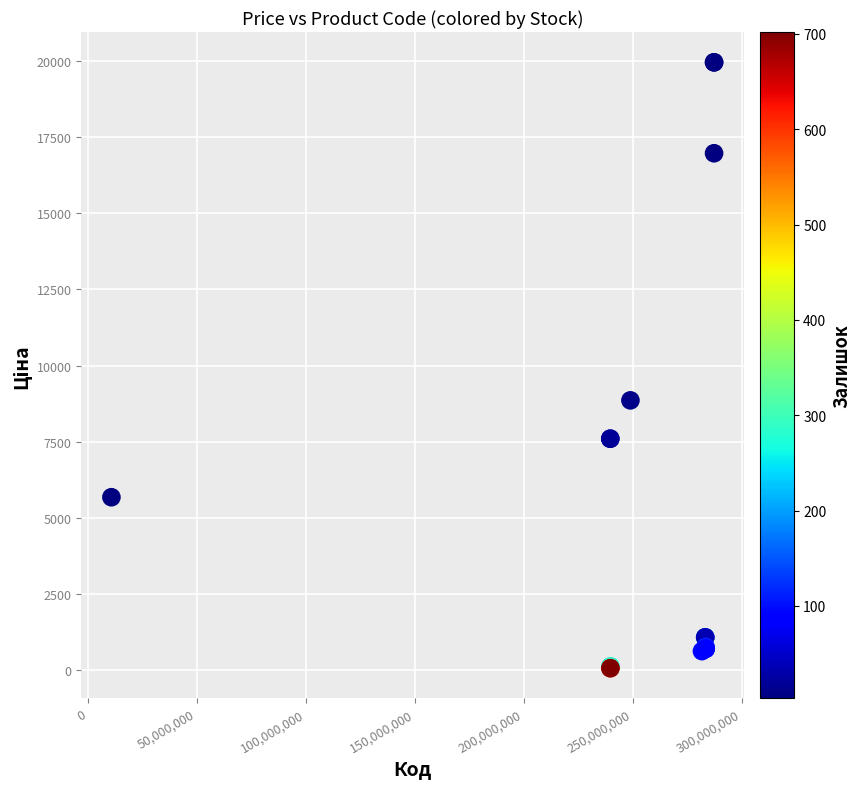

What Y value in the scatter plot is closest to 10010?

8856.7